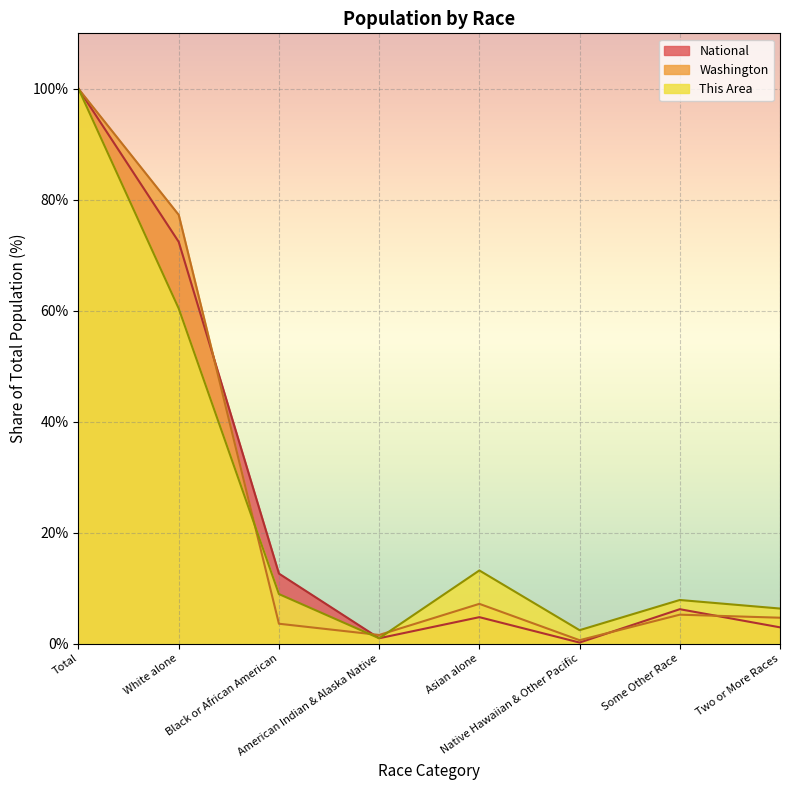

Is it true that Washington equals 2.3 at Some Other Race?

False